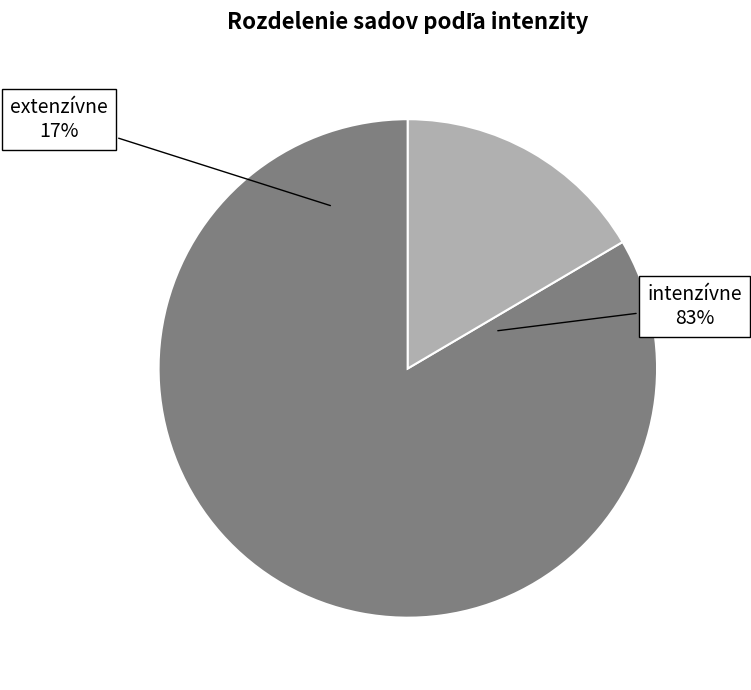

Which category has the smallest portion of the pie?

extenzívne